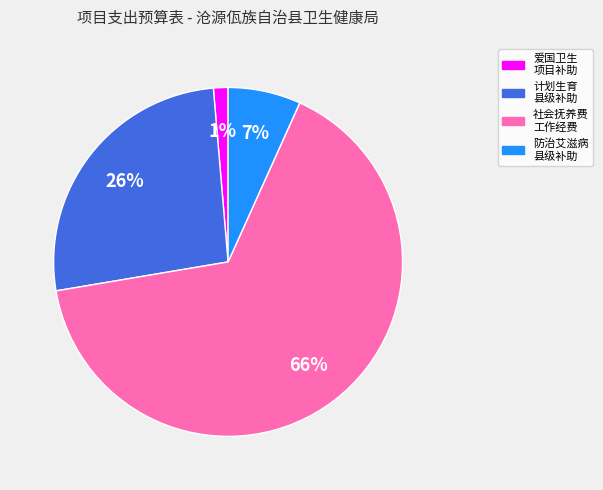

Is there any slice that represents more than half of the pie?

Yes